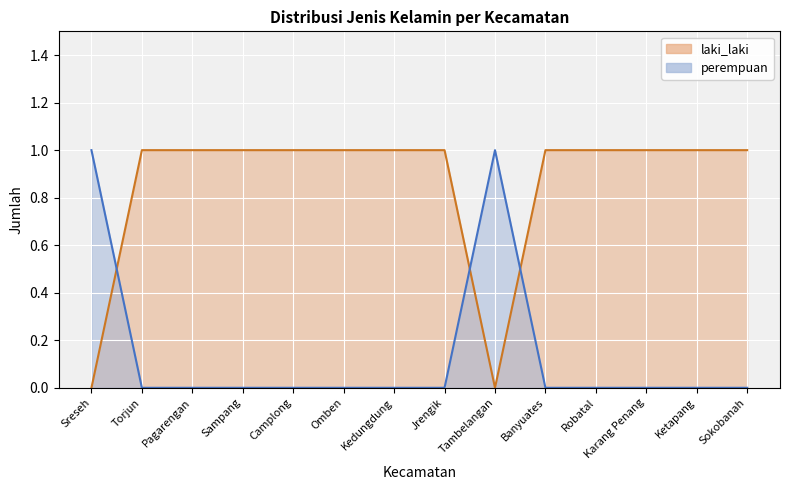

What position from the right is Kedungdung?

8